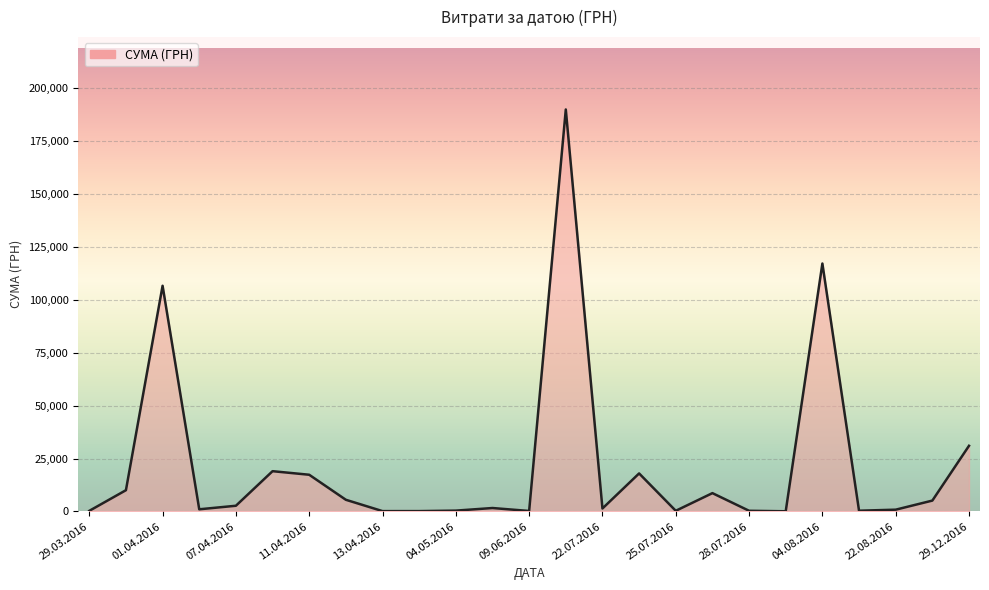

What is the greatest value displayed?

189723.1